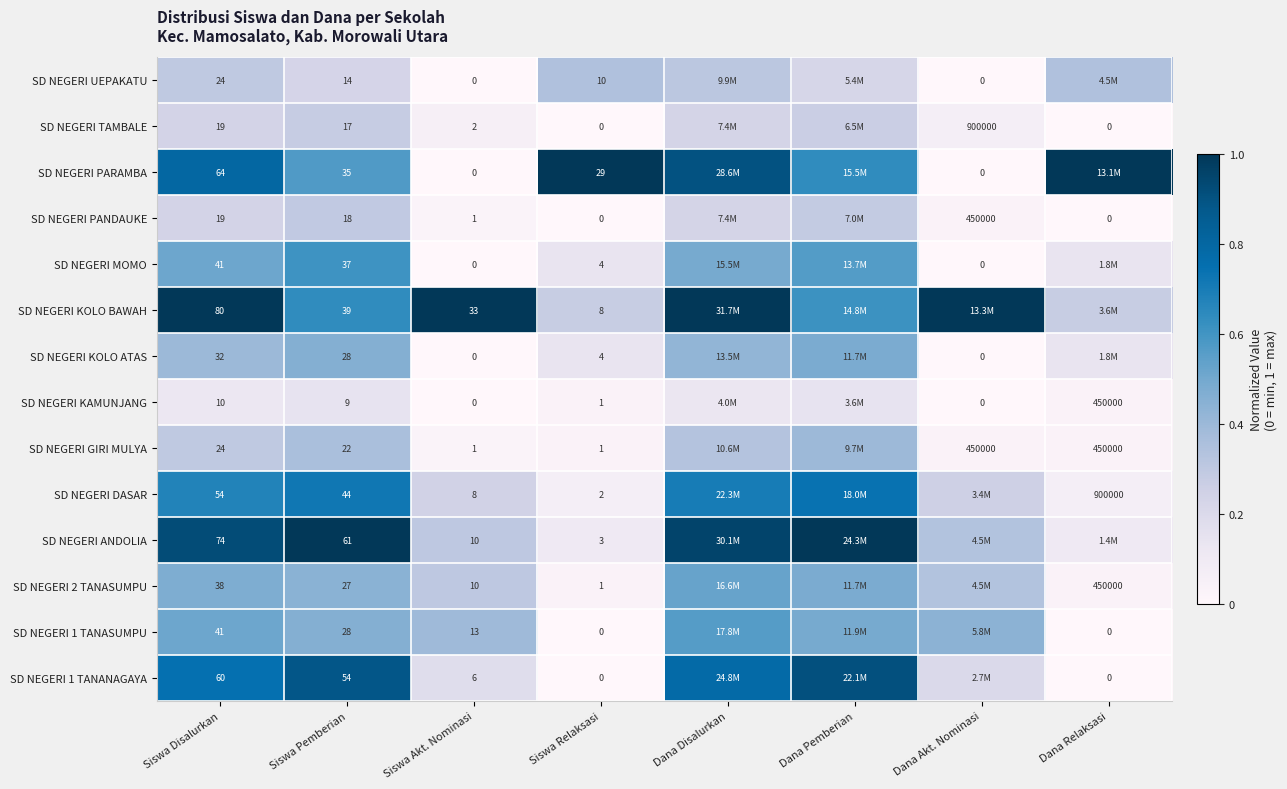

Is the value of SD NEGERI 1 TANANAGAYA at Siswa Pemberian greater than the value of SD NEGERI TAMBALE at Siswa Akt. Nominasi?

Yes